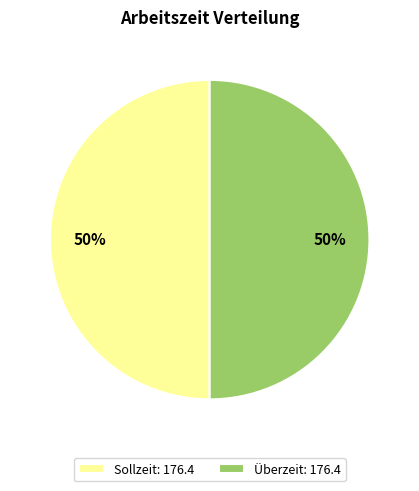

How many slices are in this pie chart?

2